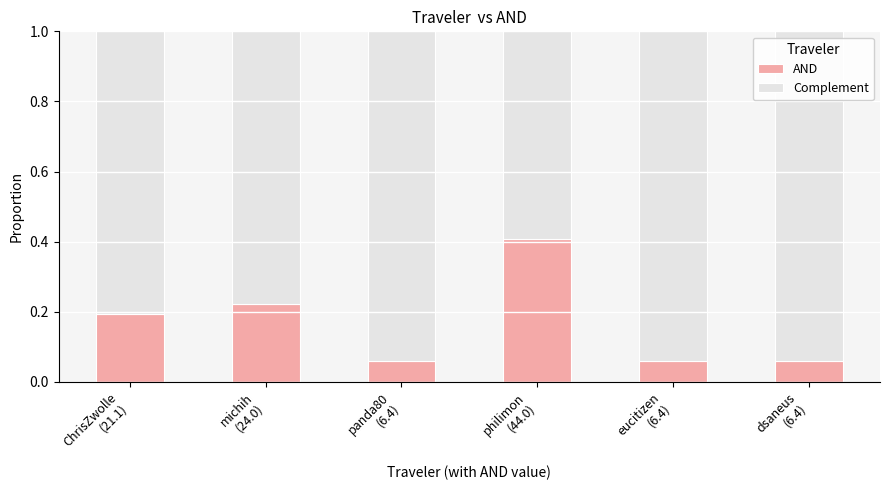

Count the AND values in the range 0 to 1.

6